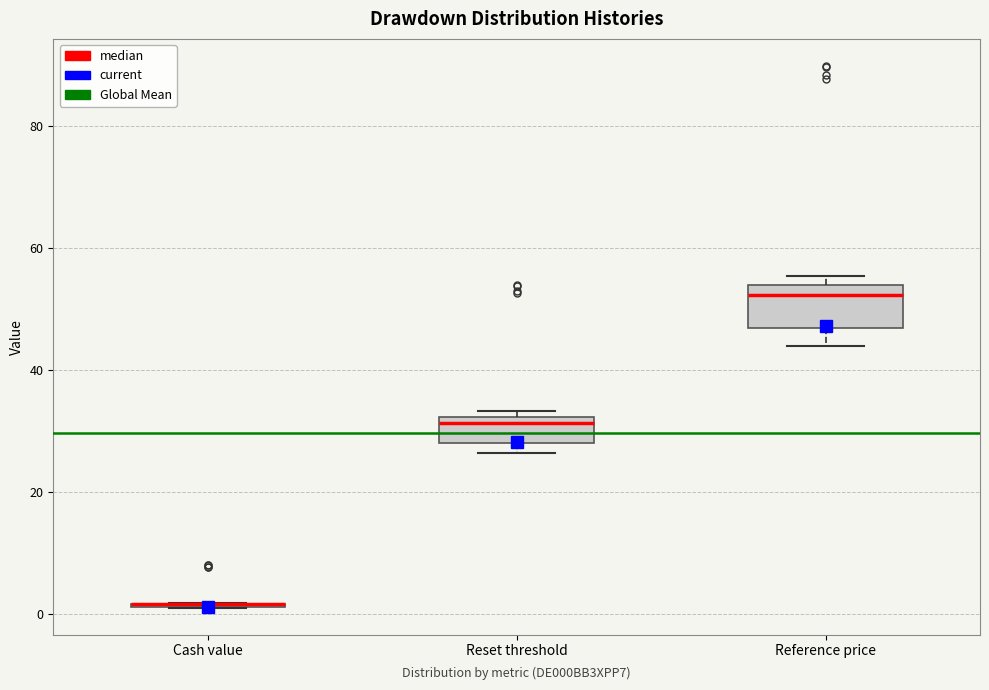

Reading left to right, transcribe this box plot: for each box, give where its median line is, the range the box spans, and where its two whiskers end, as read against the y-axis. The values are not printed on the chart, so give them approximately, as read against the axis.

Cash value: box collapsed to a line at 2, whiskers 2 to 2
Reset threshold: median 32 (just below the box's upper edge), box 28 to 32, whiskers 26 to 34
Reference price: median 52, box 46 to 54, whiskers 44 to 56